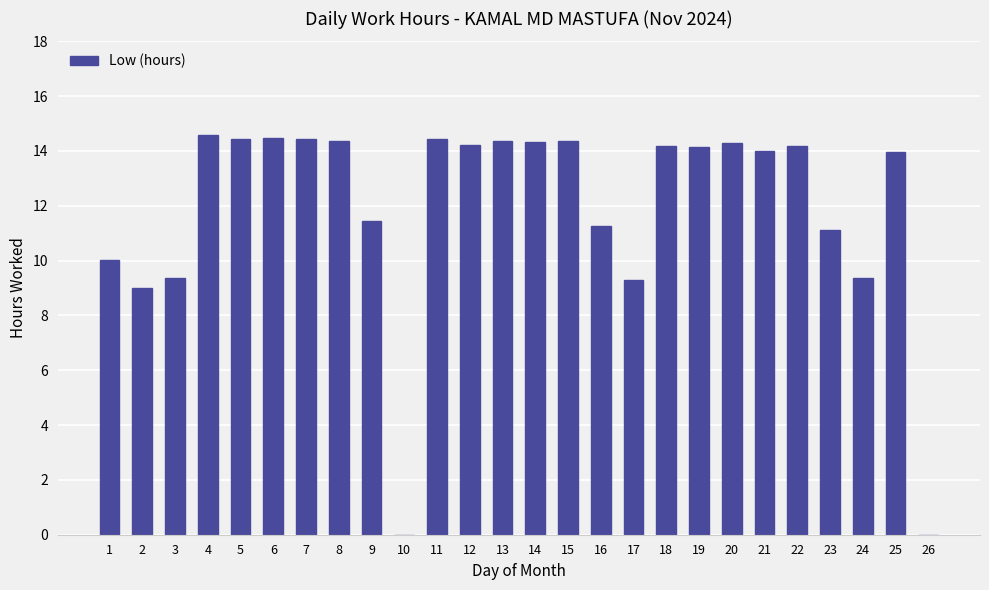

Count the number of data series in this chart.

1